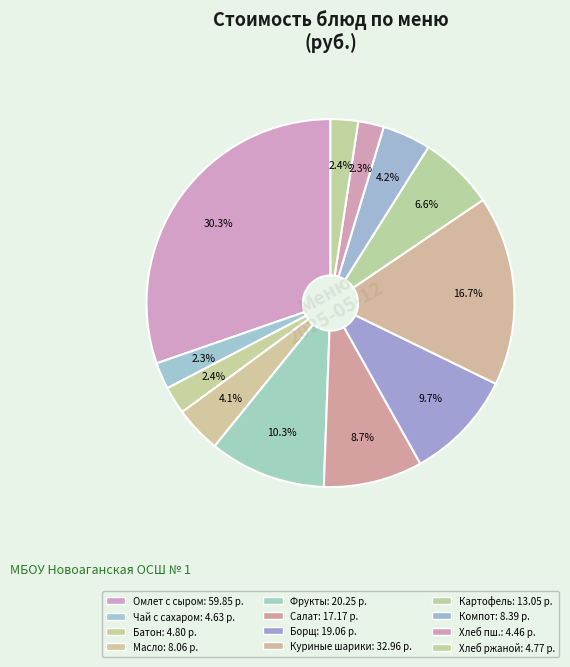

What is the smallest slice in the pie chart?

Хлеб пшеничный